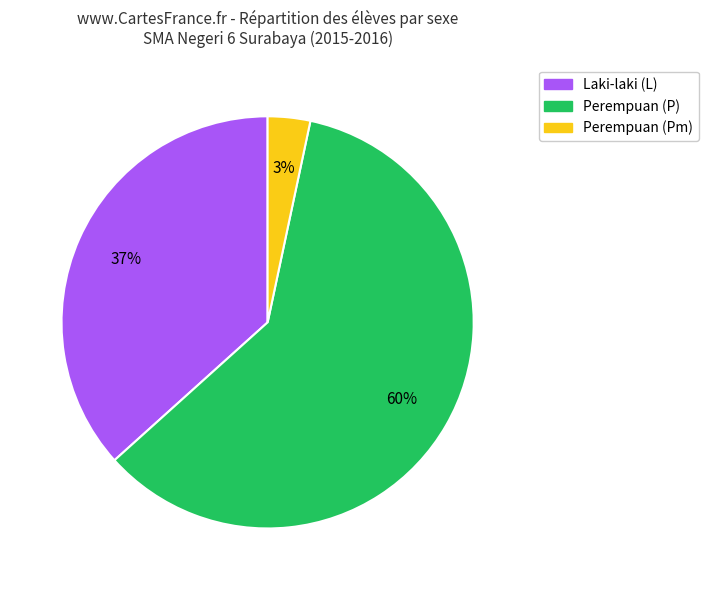

Does any single category account for the majority?

Yes